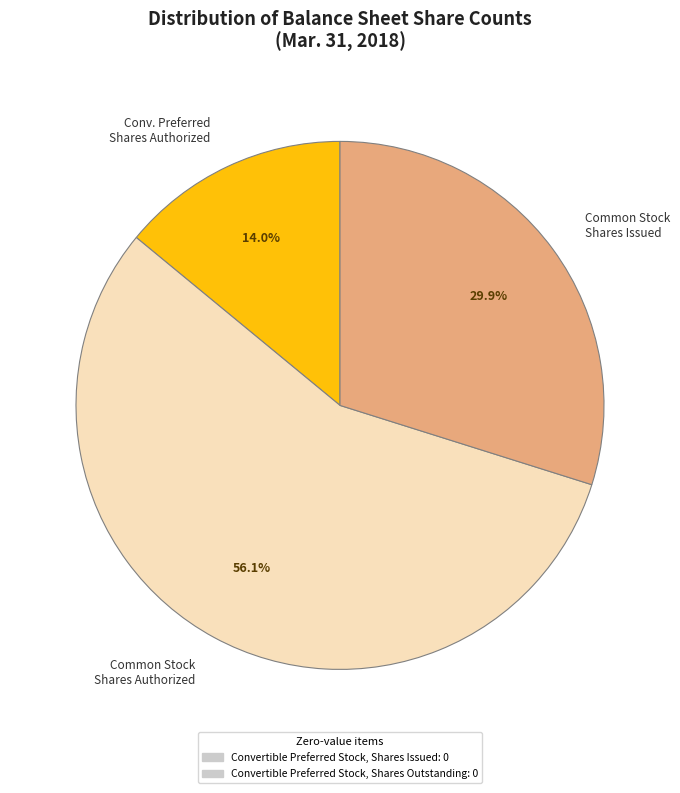

Rank the categories by value from highest to lowest.

Common Stock Shares Authorized, Common Stock Shares Issued, Conv. Preferred Shares Authorized